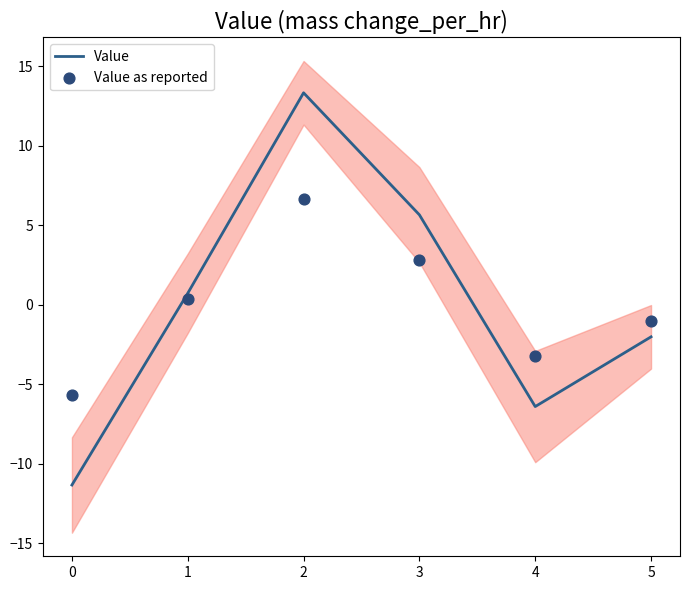

At how many categories does at least one series exceed -5?

5